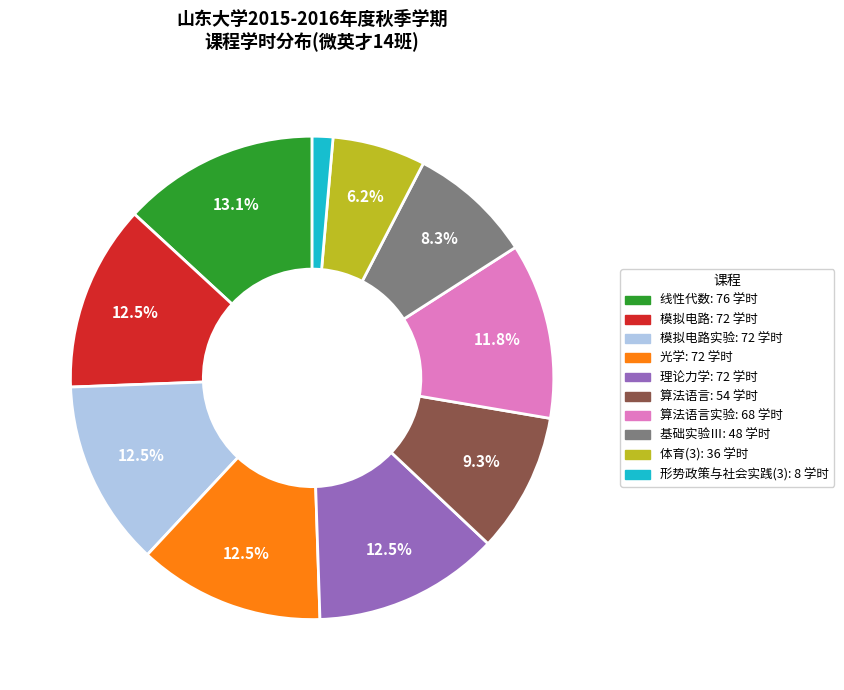

Is there any slice that represents more than half of the pie?

No